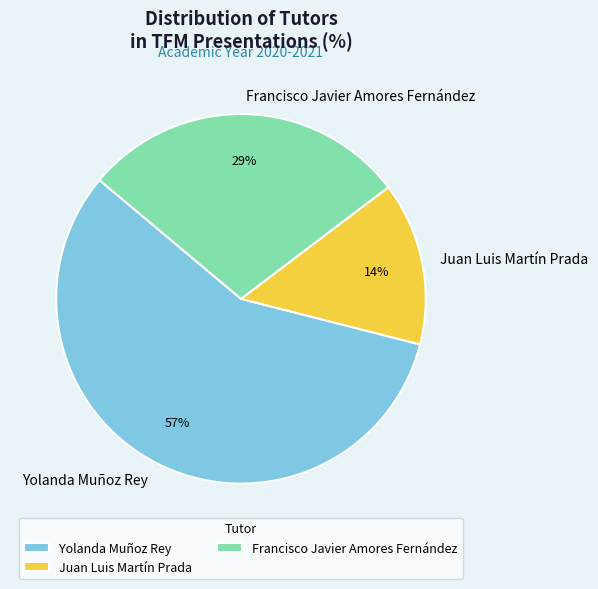

What is the ratio of the value at Francisco Javier Amores Fernández to the value at Yolanda Muñoz Rey?

0.5